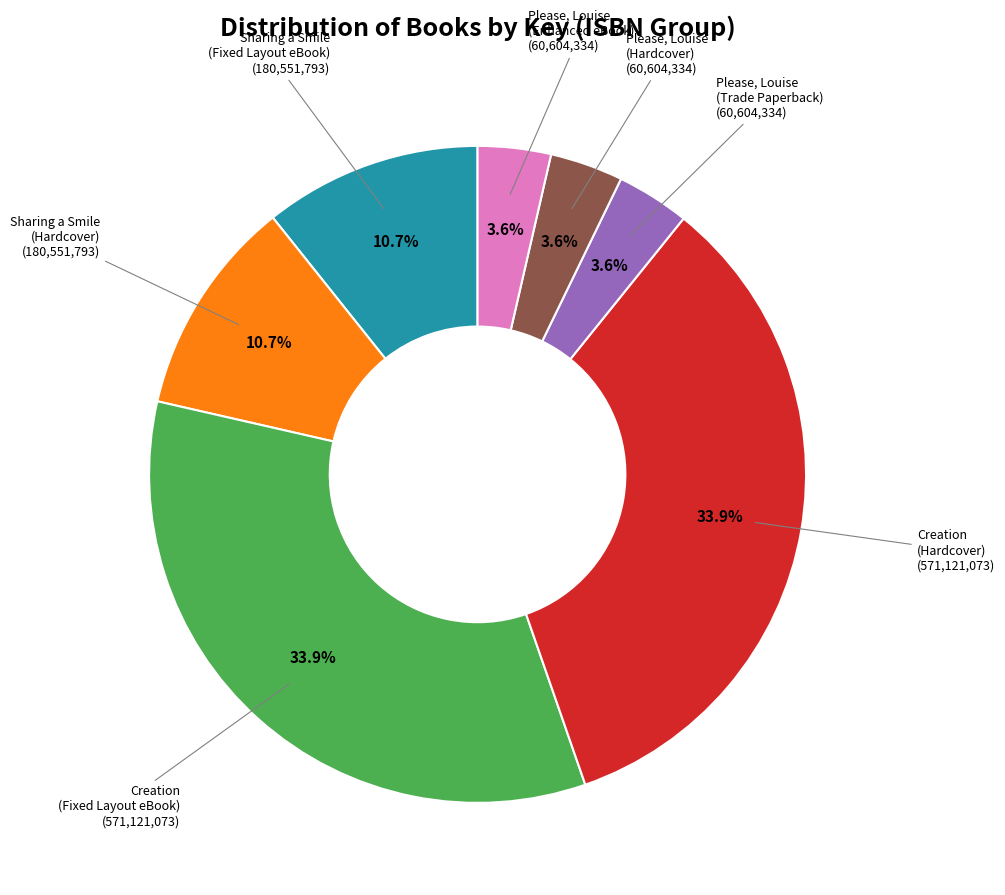

Count the number of slices in the pie.

7